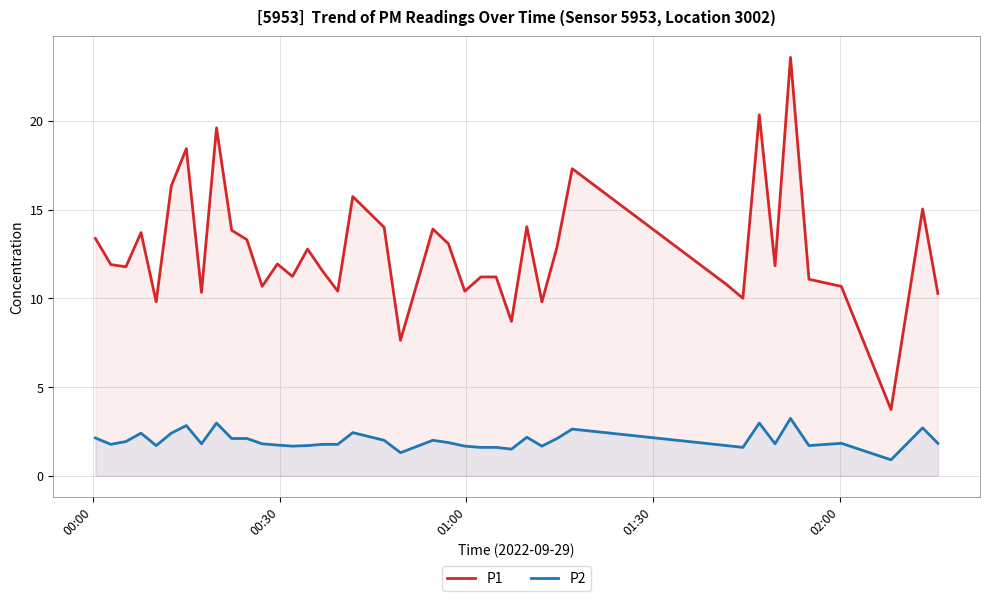

Reading left to right, what are all the values shown in this chart?

P1: 13.4	11.9	11.8	13.7	9.8	16.3	18.4	10.3	19.6	13.8	13.3	10.7	11.9	11.2	12.8	11.5	10.4	15.7	14.0	7.6	13.9	13.1	10.4	11.2	11.2	8.7	14.0	9.8	12.9	17.3	10.8	10.0	20.3	11.8	23.6	11.1	10.7	3.7	15.0	10.3
P2: 2.1	1.8	1.9	2.4	1.7	2.4	2.8	1.8	3.0	2.1	2.1	1.8	1.7	1.7	1.7	1.8	1.8	2.4	2.0	1.3	2.0	1.9	1.7	1.6	1.6	1.5	2.2	1.7	2.1	2.6	1.7	1.6	3.0	1.8	3.2	1.7	1.8	0.9	2.7	1.8